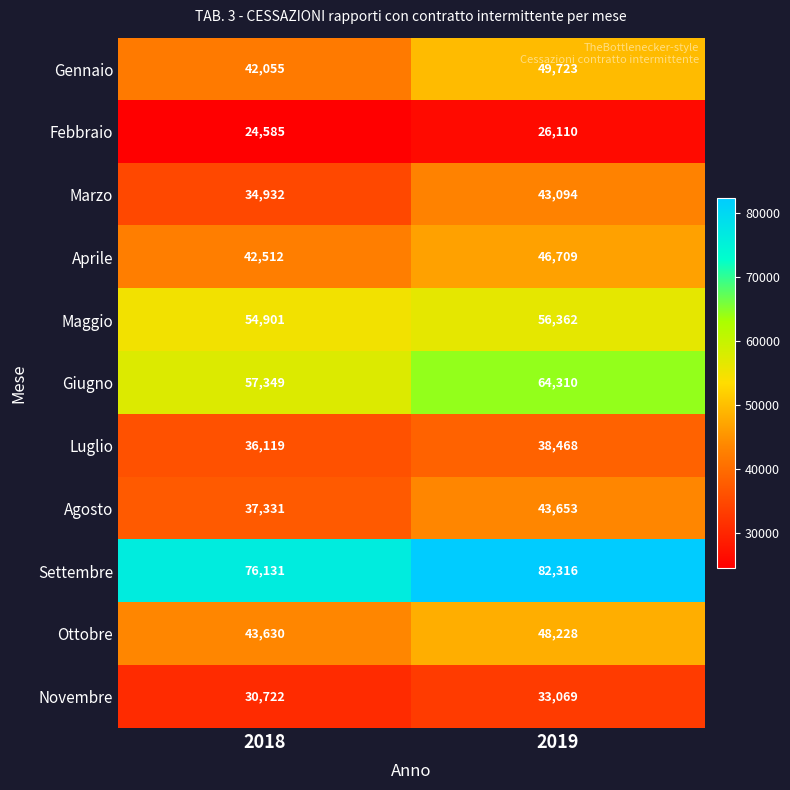

At how many categories does at least one series exceed 52045?

2